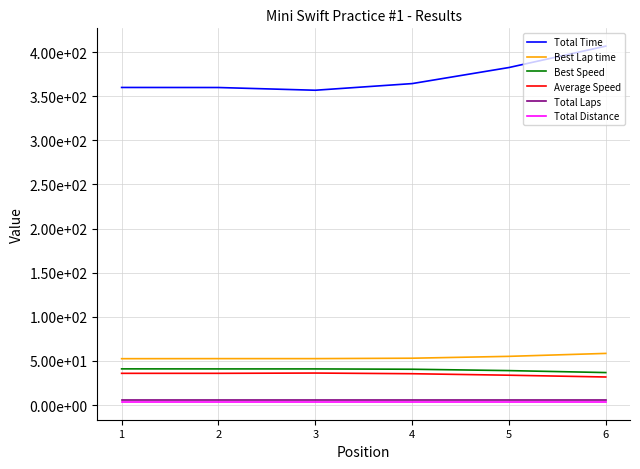

Does the chart have visible grid lines?

Yes